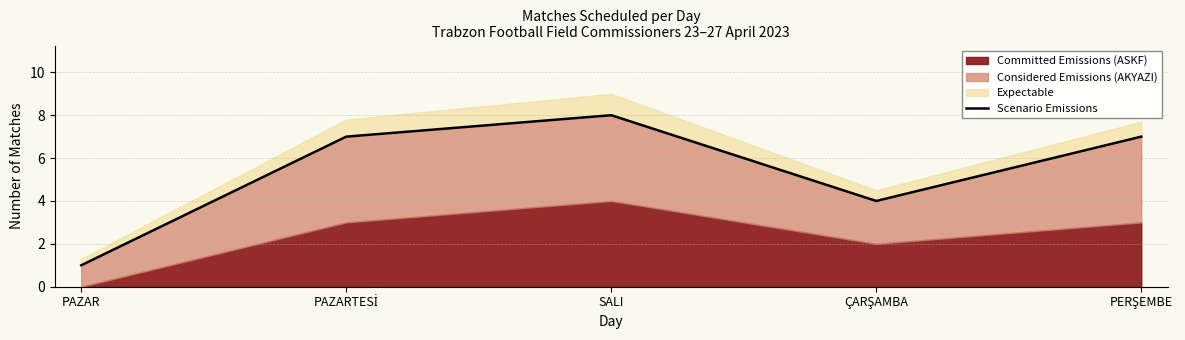

How many interior local peaks (higher than both neighbors) does the data have?

1